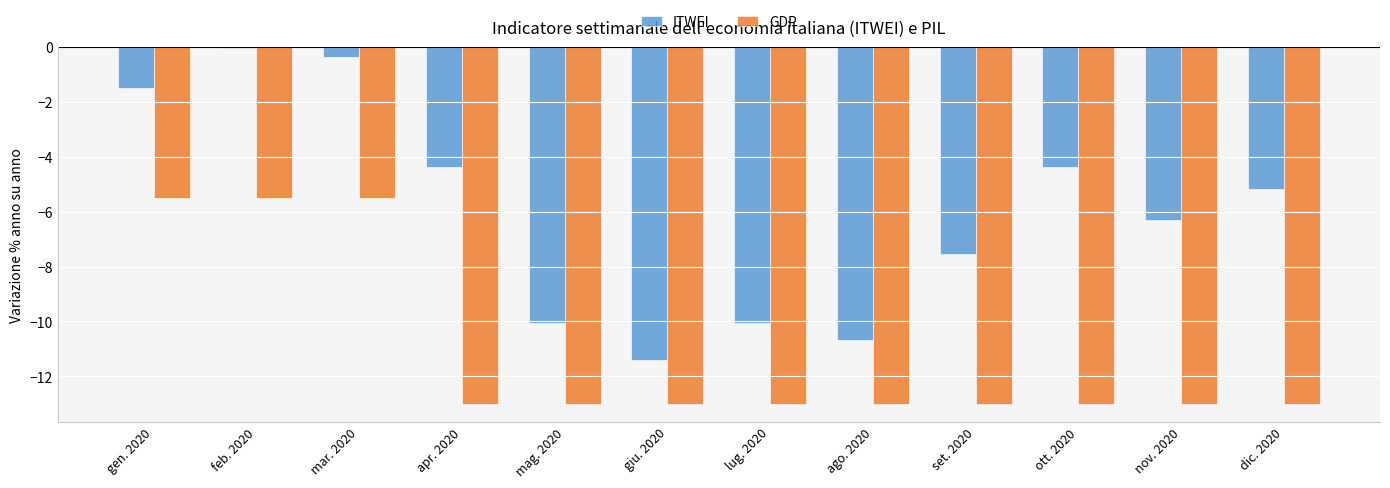

What is the highest value of the GDP series?

-5.5